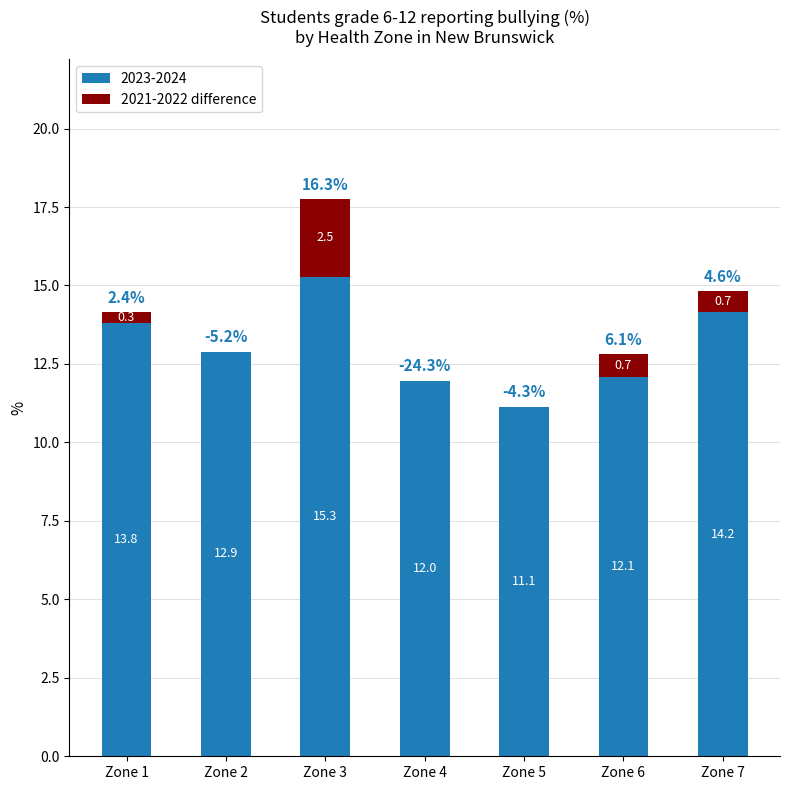

How many series are shown in this chart?

2